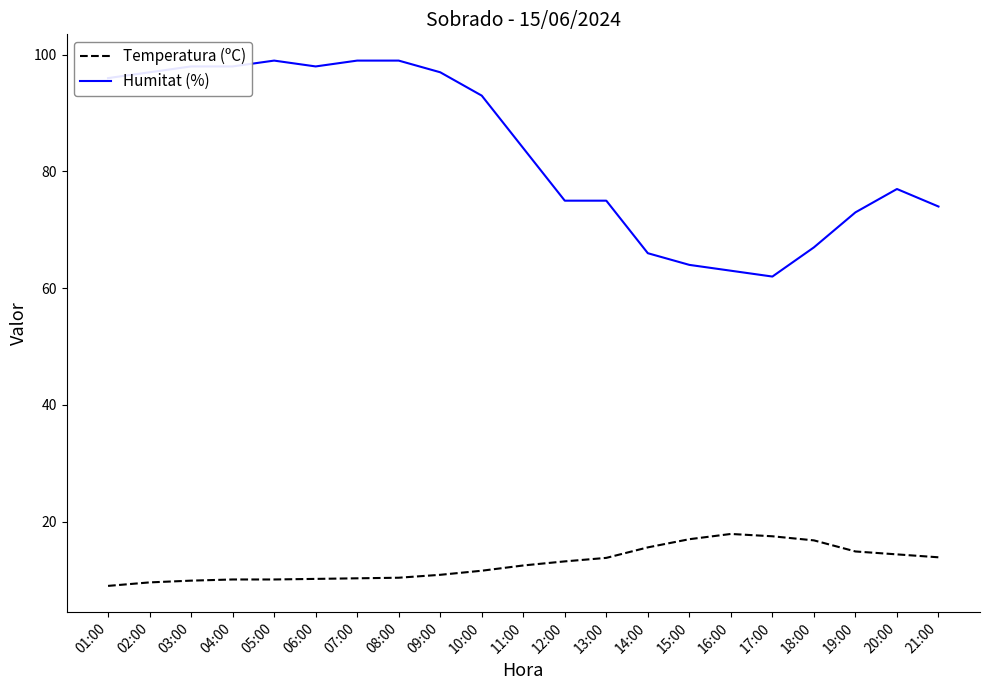

What are all the series names shown in the legend?

Temperatura (ºC), Humitat (%)